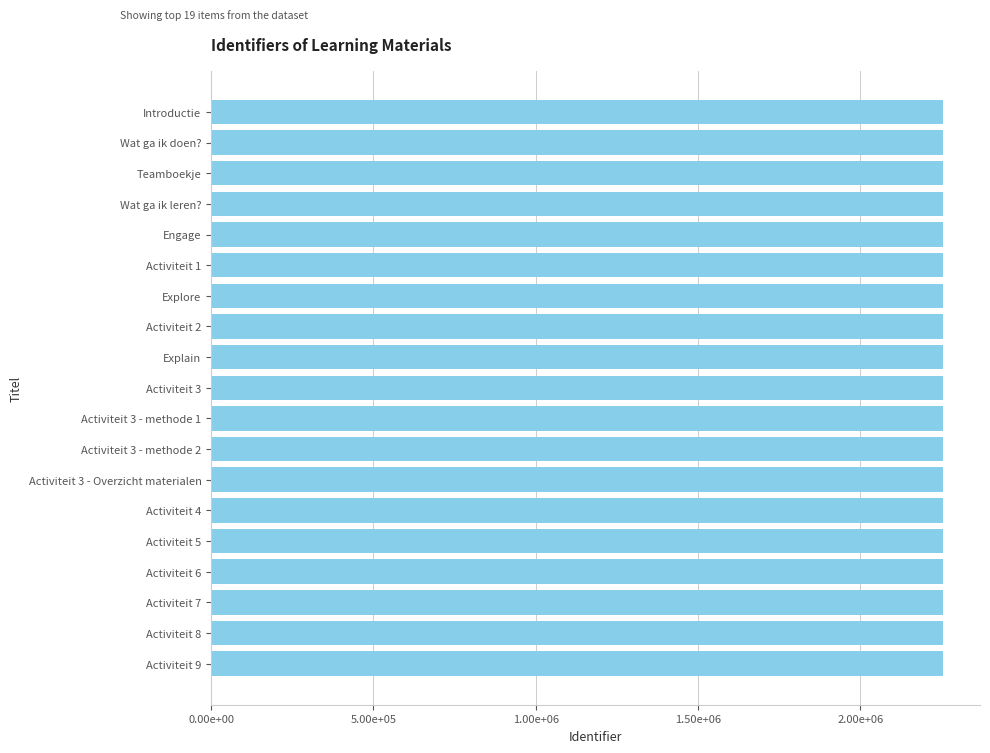

Does the chart contain any negative values?

No